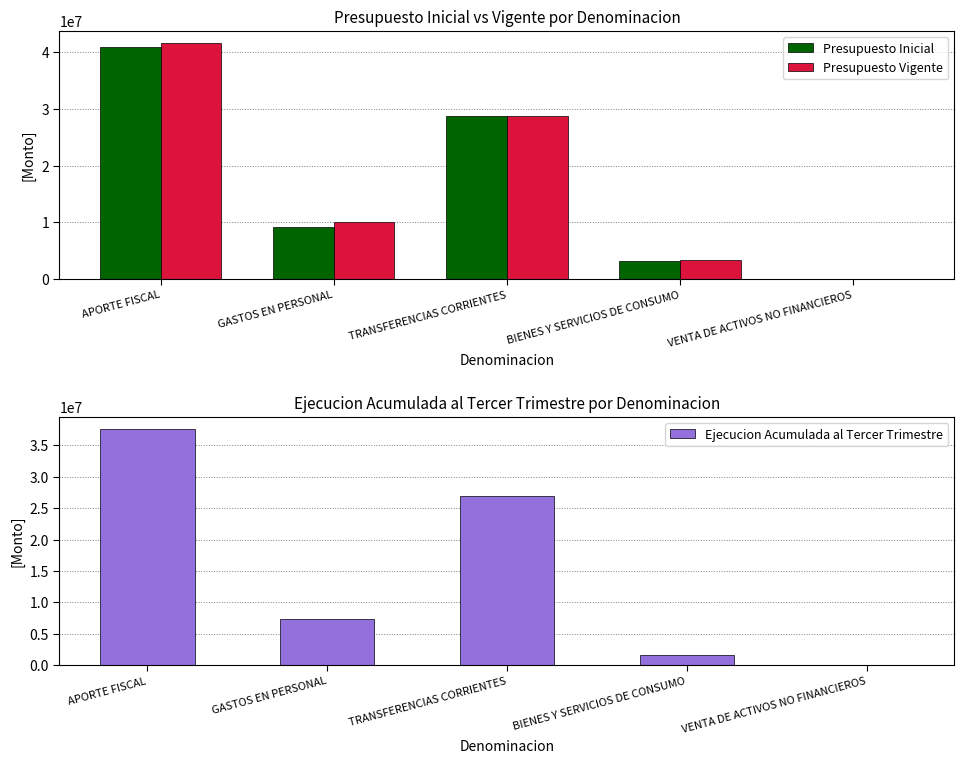

What is the spread (max minus min) of values at BIENES Y SERVICIOS DE CONSUMO?

1756866